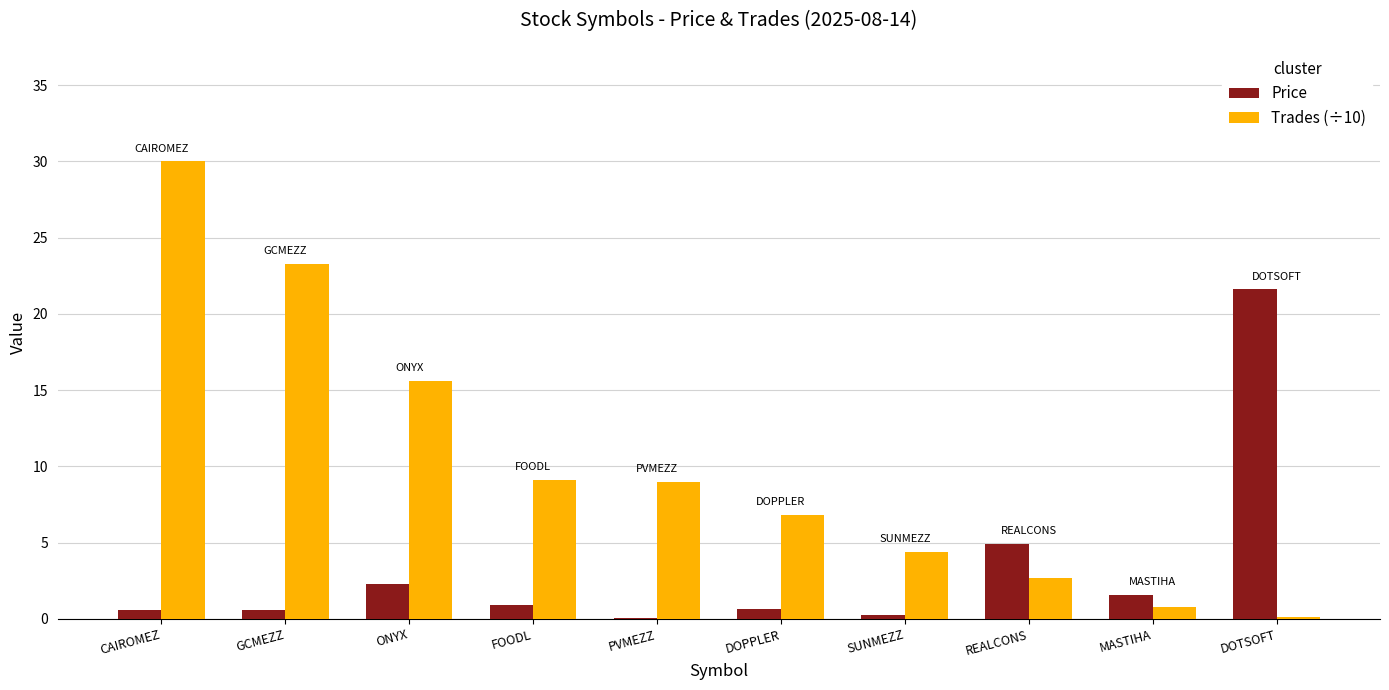

True or false: Price has a value of 4.9 at REALCONS.

True